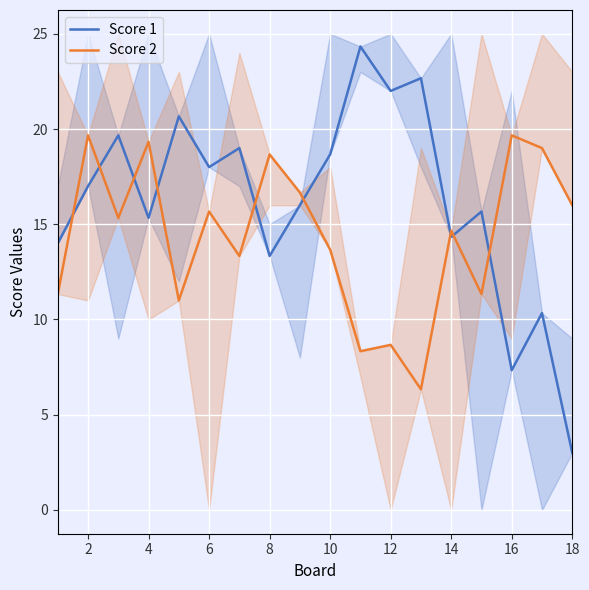

How many data points does each series have?

18